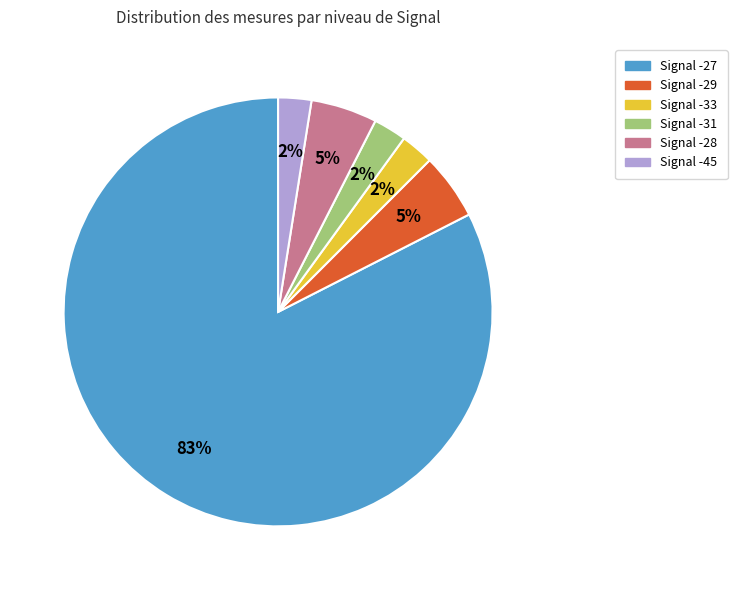

How many slices are in this pie chart?

6